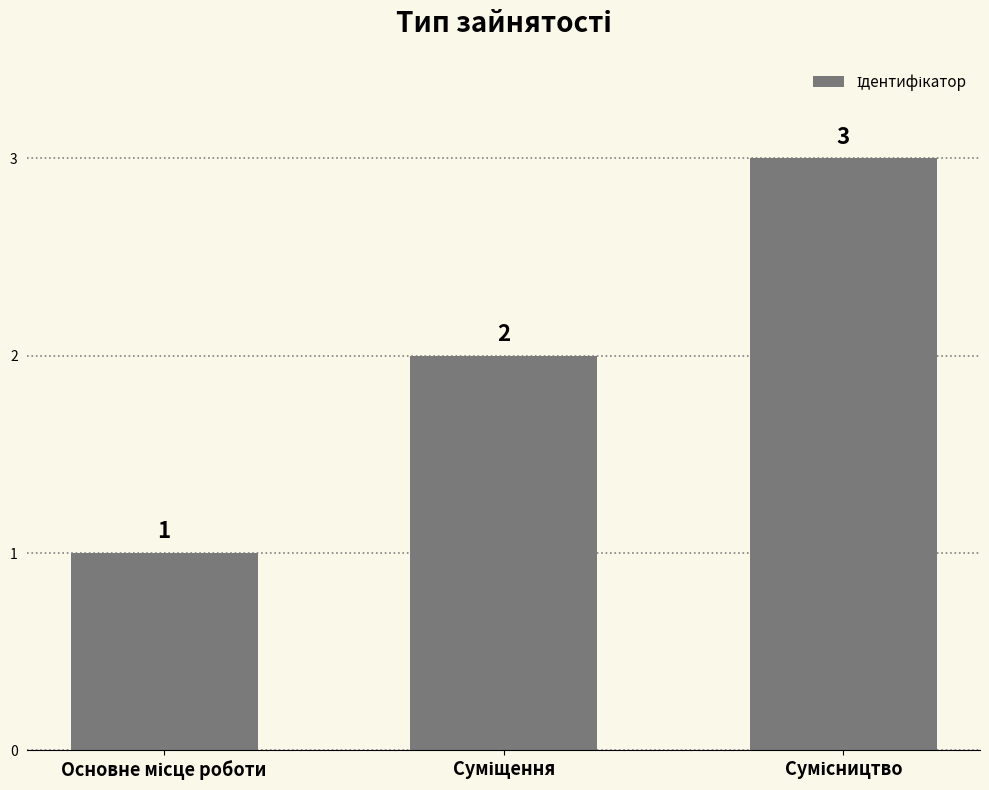

What is the minimum value shown in the chart?

1